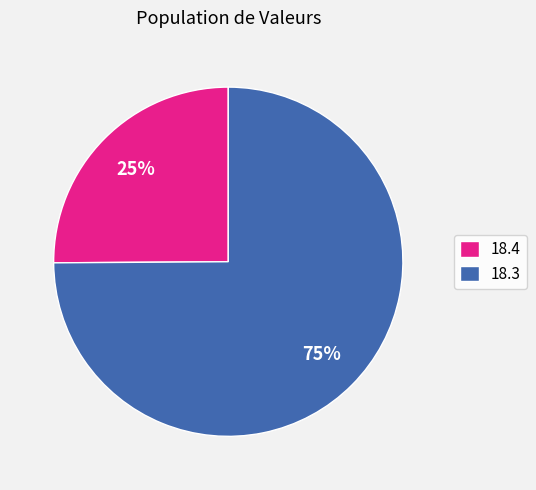

What is the smallest slice in the pie chart?

18.4